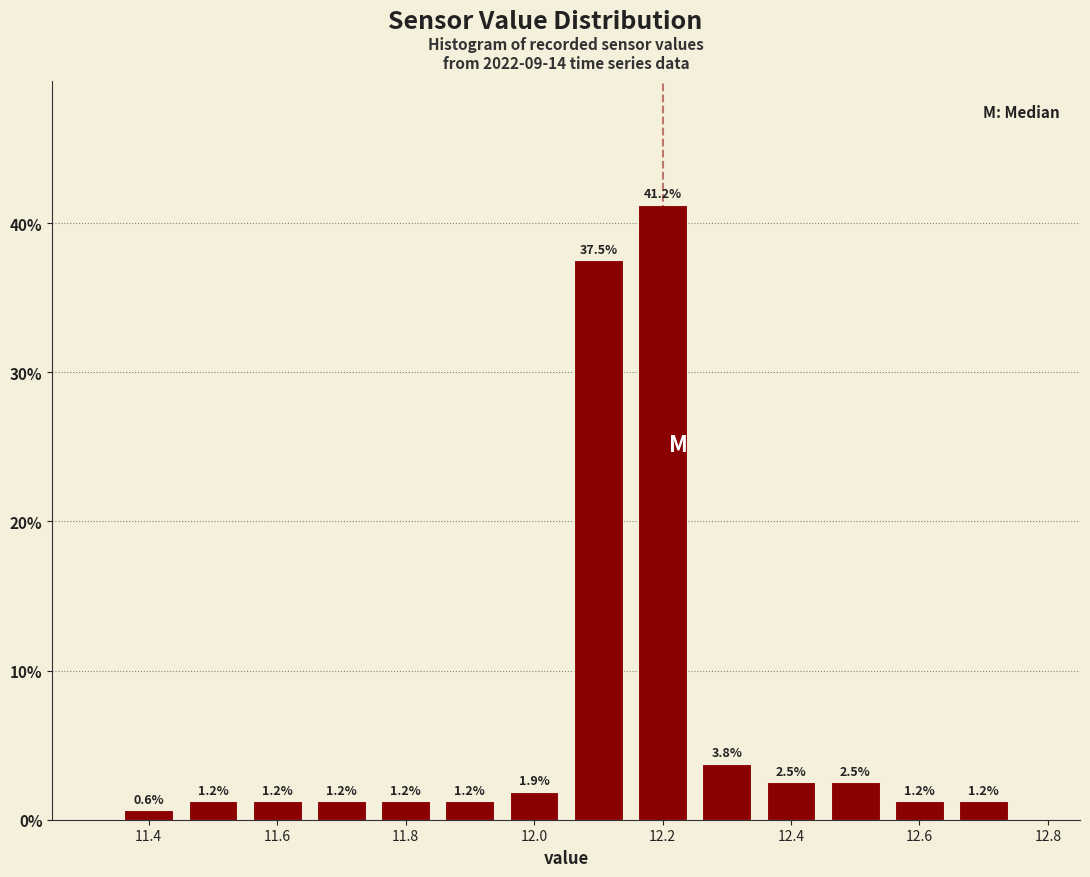

Over which range of the x-axis is the bar tallest?

12.15 to 12.25